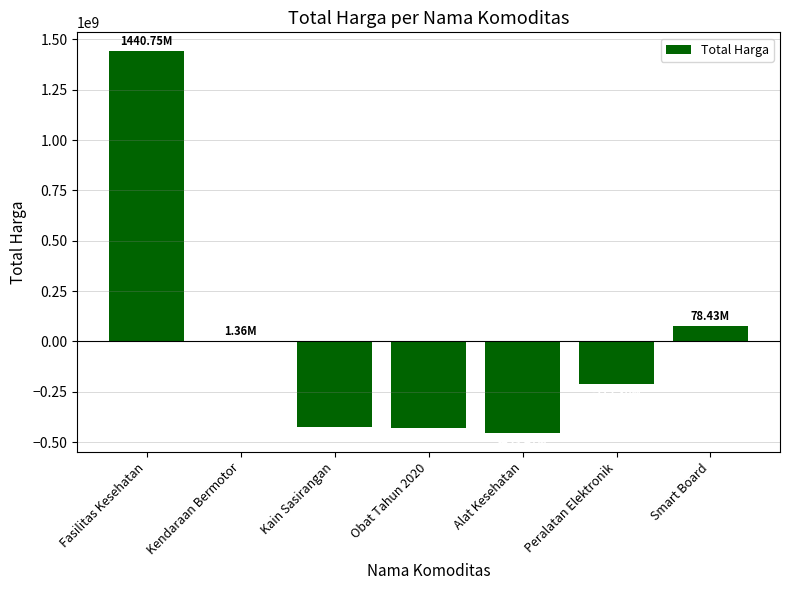

Which category has the highest value across all series?

Fasilitas Kesehatan